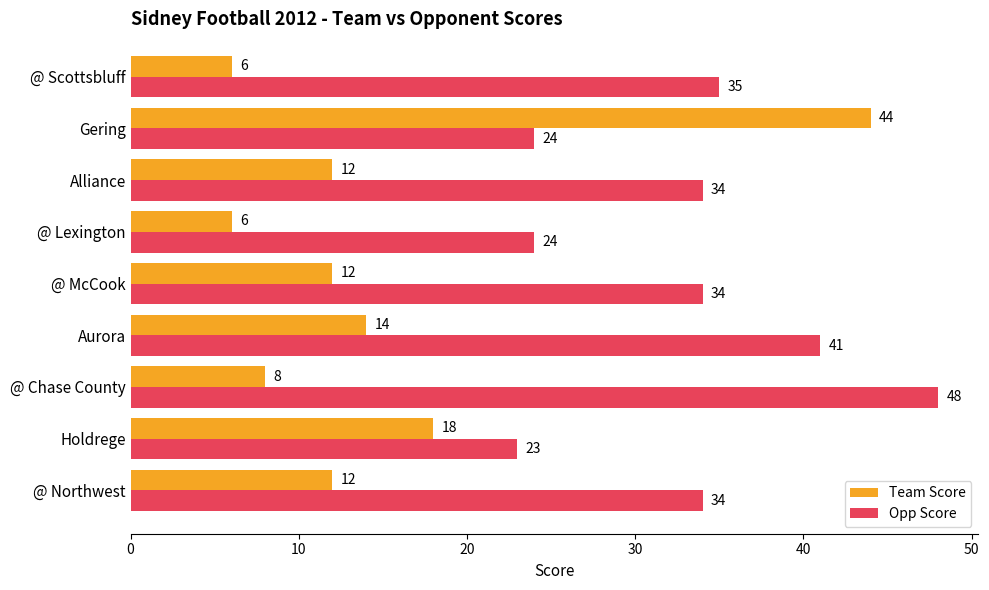

The value of Opp Score at Alliance is 55. True or false?

False